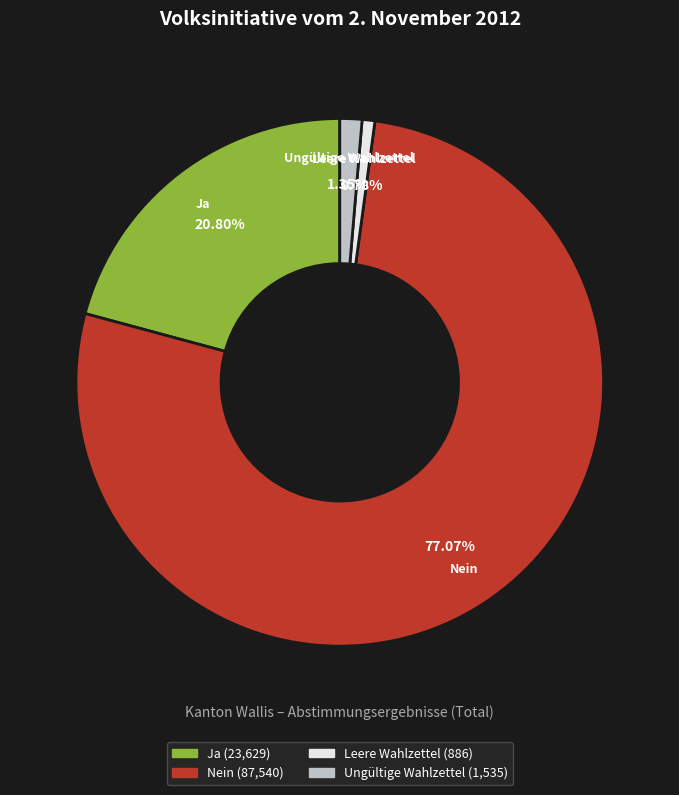

What percentage do Leere Wahlzettel and Nein together represent?

77.8%